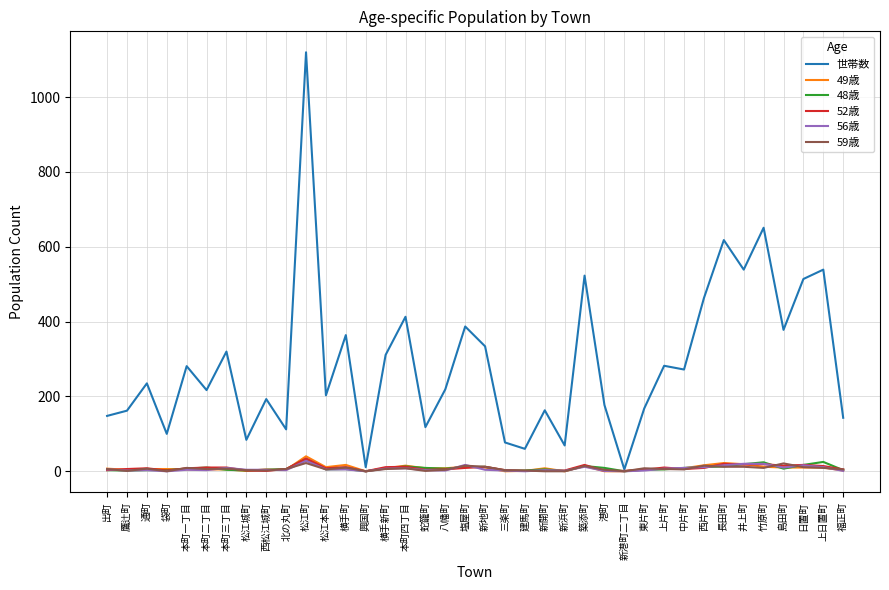

What is the average value of the 52歳 series?

9